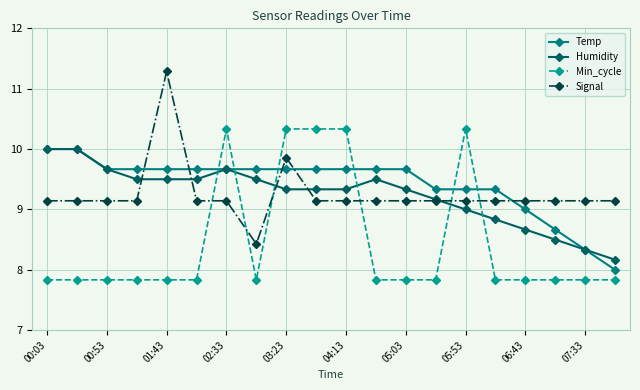

What is the lowest value of the Temp series?

8.0